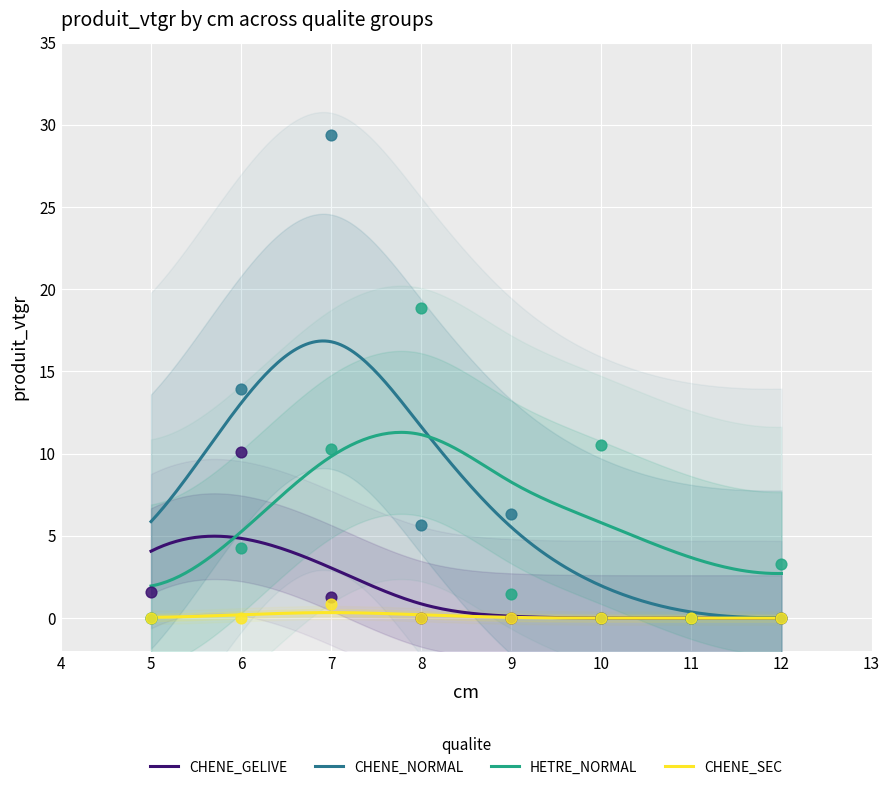

Which series has the widest spread of Y values?

CHENE_NORMAL